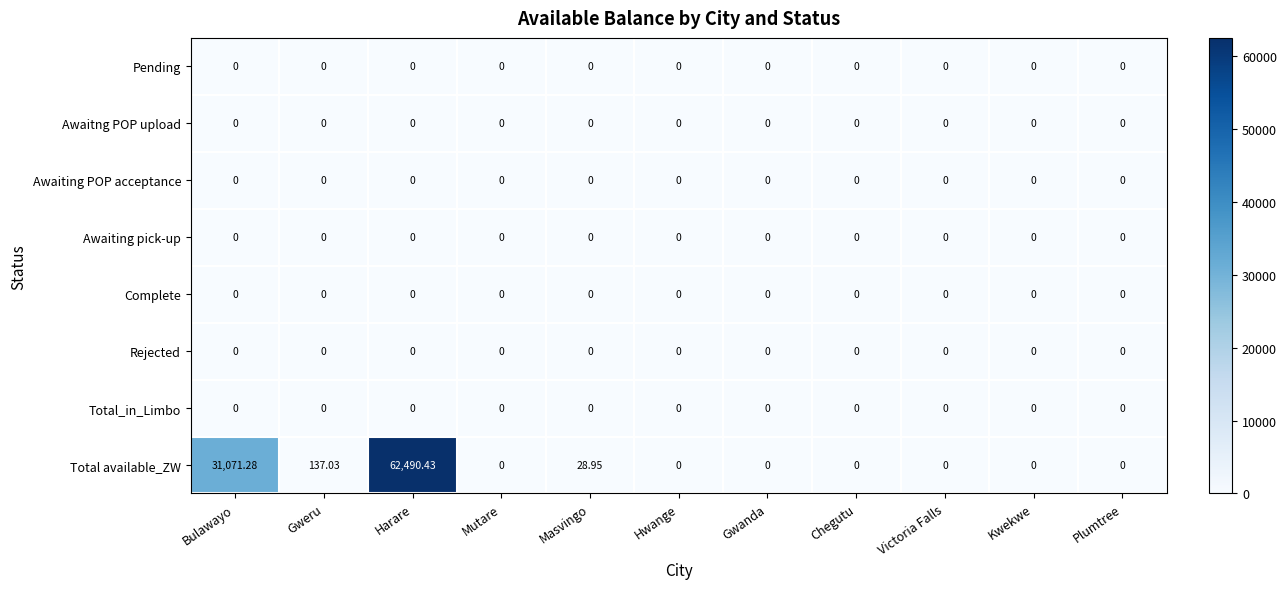

At which category does the chart reach its peak across all series?

Harare